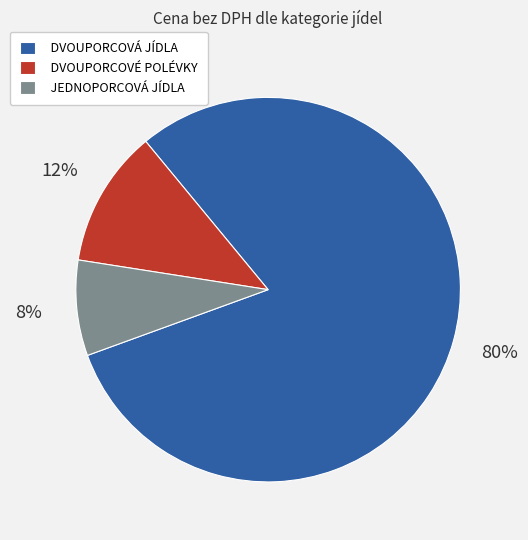

Which category has the biggest portion of the pie?

DVOUPORCOVÁ JÍDLA